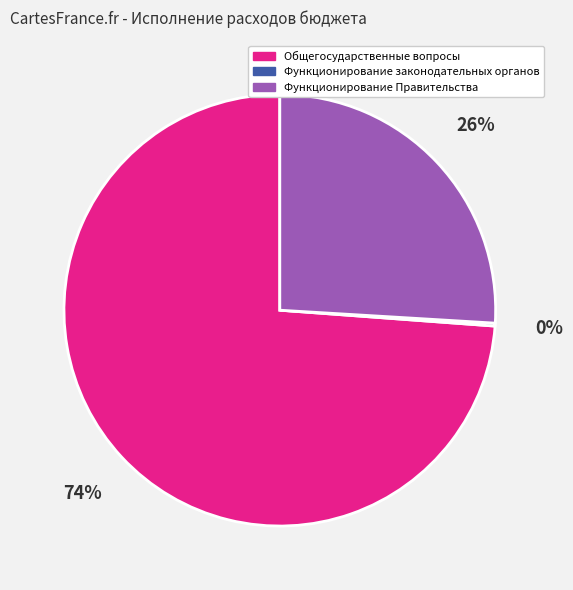

Which category has the biggest portion of the pie?

Общегосударственные вопросы